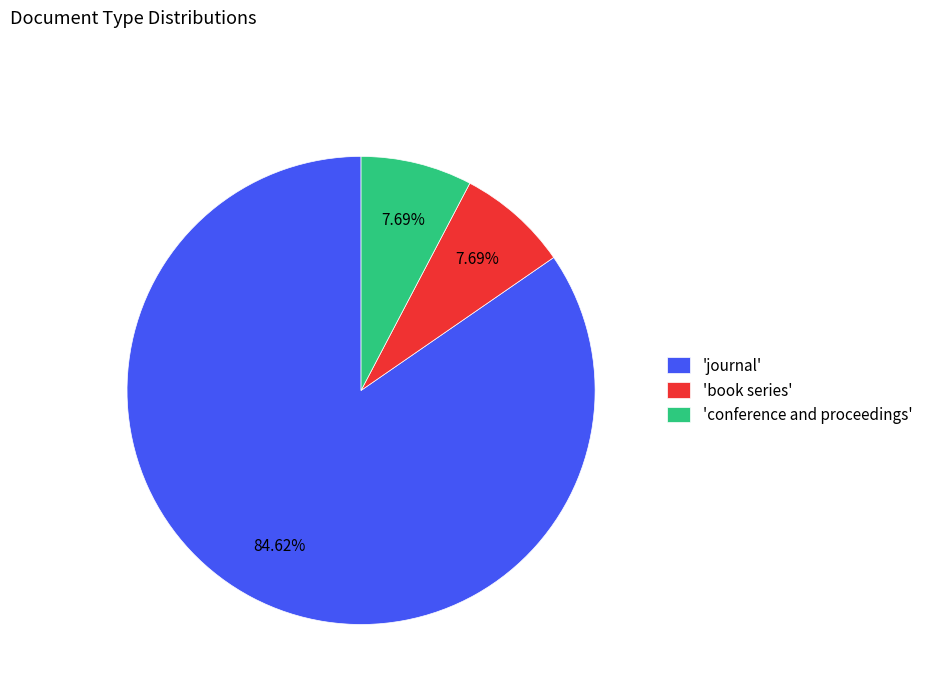

Combined, do 'book series' and 'conference and proceedings' account for over 50%?

No